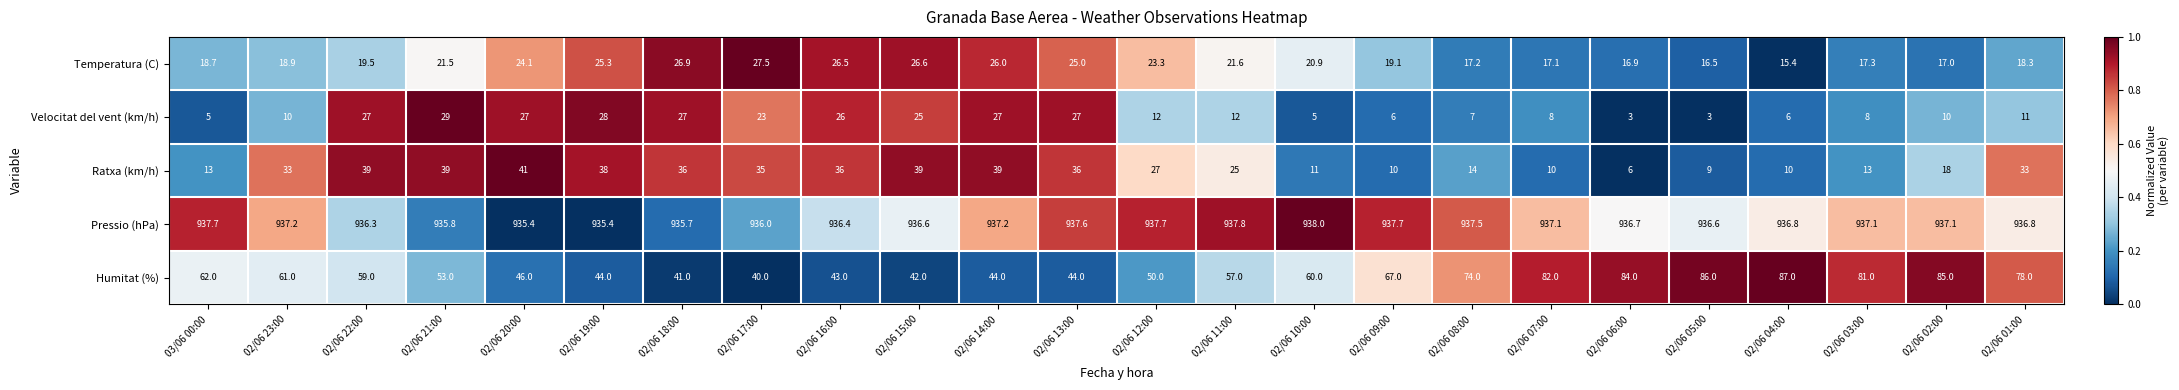

List the series in order of their peak value, highest first.

Pressio (hPa), Humitat (%), Ratxa (km/h), Velocitat del vent (km/h), Temperatura (C)